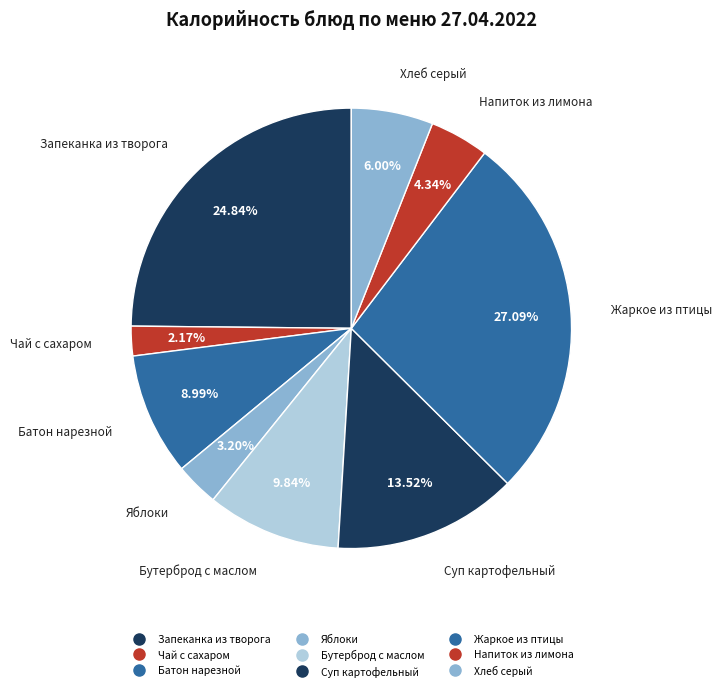

To the nearest percent, what percentage of the pie is Запеканка из творога?

25%